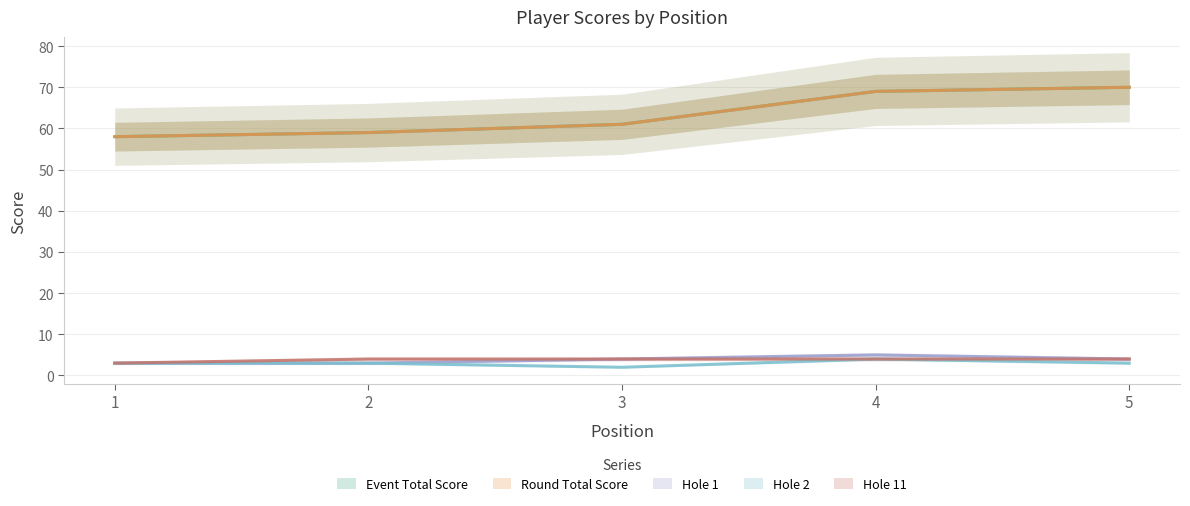

Between 2 and 4, which series saw the biggest shift?

event_total_score